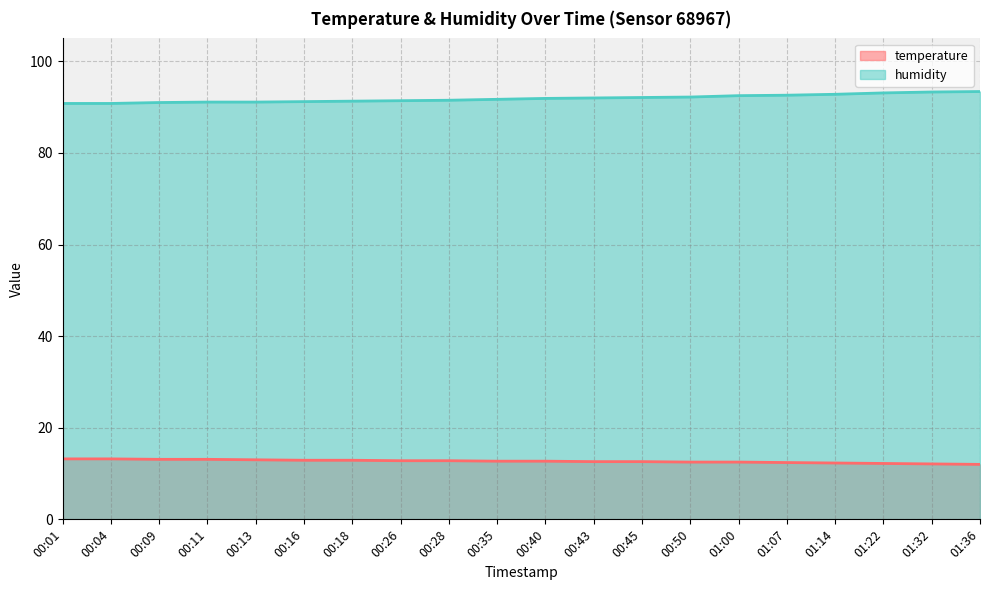

Reading left to right, extract all data points from this chart.

temperature: 13.2	13.2	13.1	13.1	13.0	12.9	12.9	12.8	12.8	12.7	12.7	12.6	12.6	12.5	12.5	12.4	12.3	12.2	12.1	12.0
humidity: 90.8	90.8	91.0	91.1	91.1	91.2	91.3	91.4	91.5	91.7	91.9	92.0	92.1	92.2	92.5	92.6	92.8	93.1	93.3	93.4